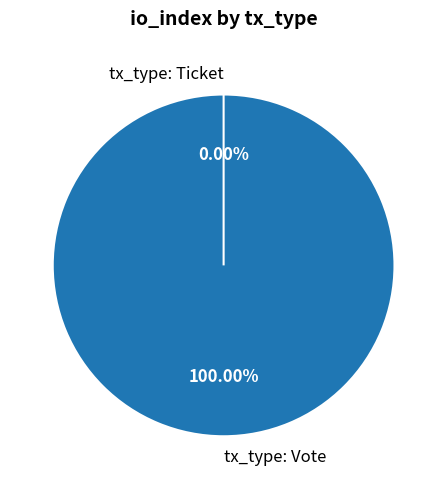

Does tx_type: Ticket account for over 50% of the chart?

No